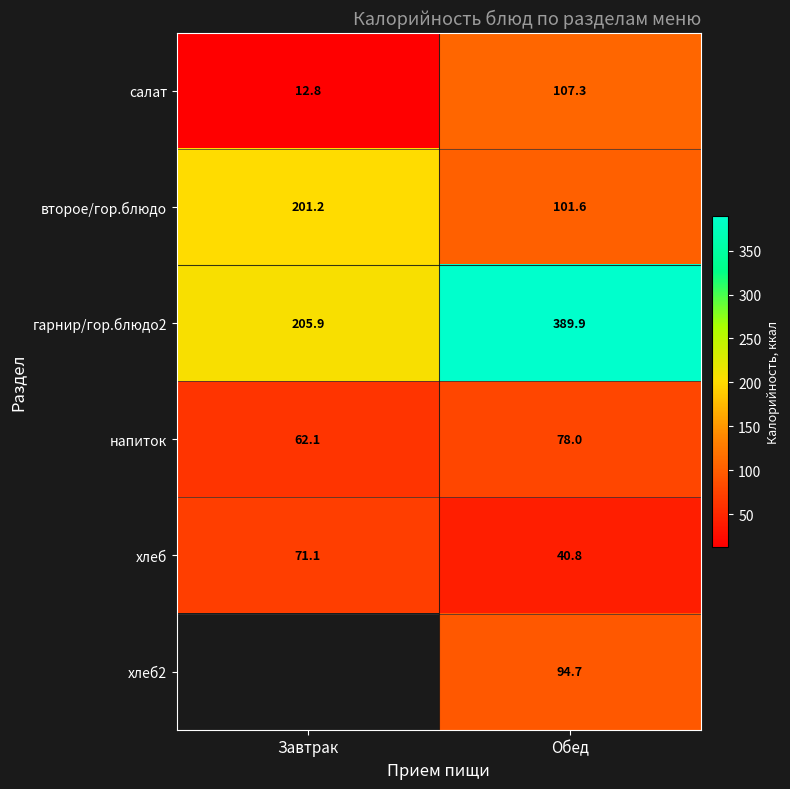

What is the maximum value shown in the chart?

389.9